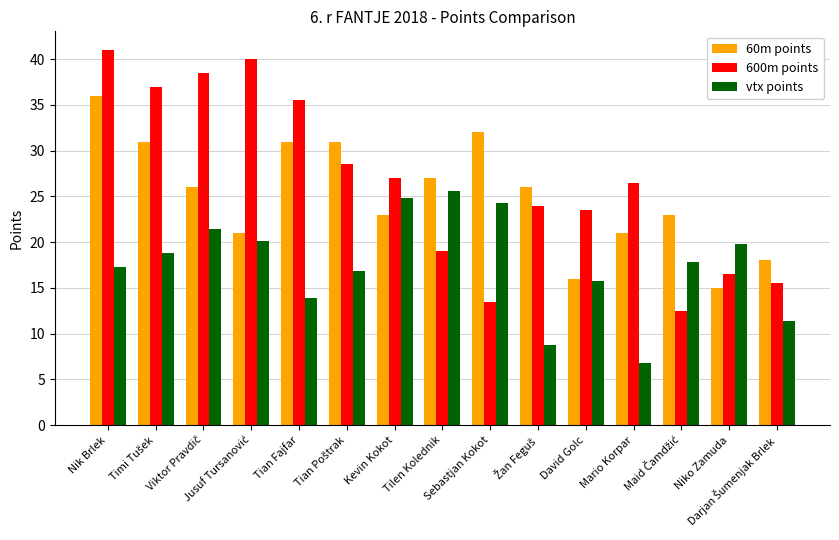

Rank the series at Sebastjan Kokot from highest to lowest value.

60m points, vtx points, 600m points